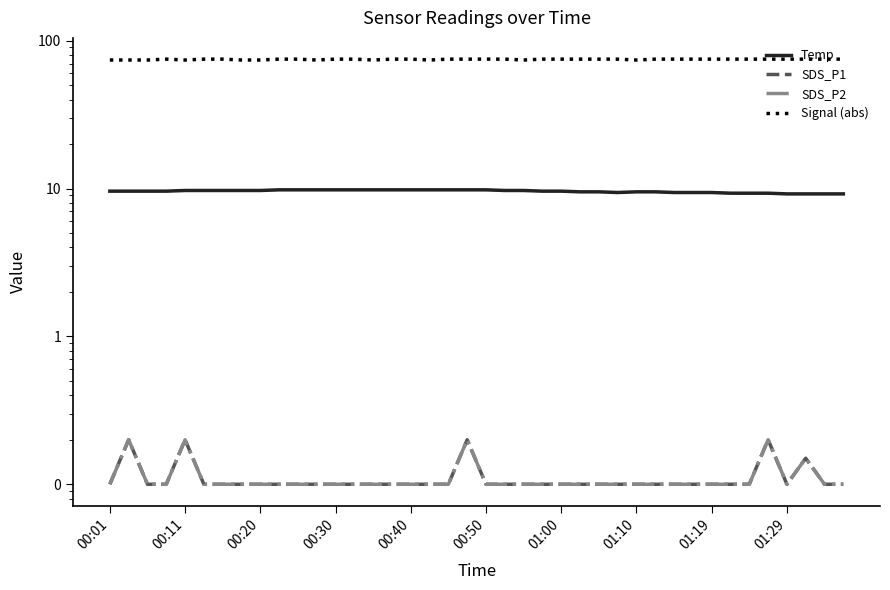

What is the total value across all series at 29?

84.7